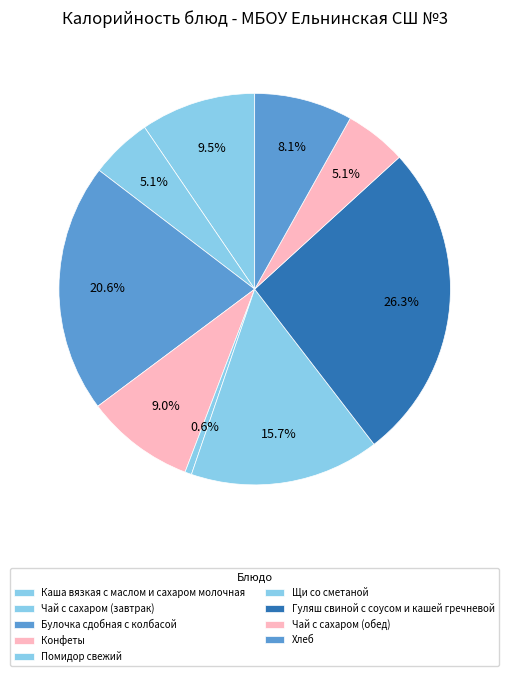

How many segments does this pie chart have?

9